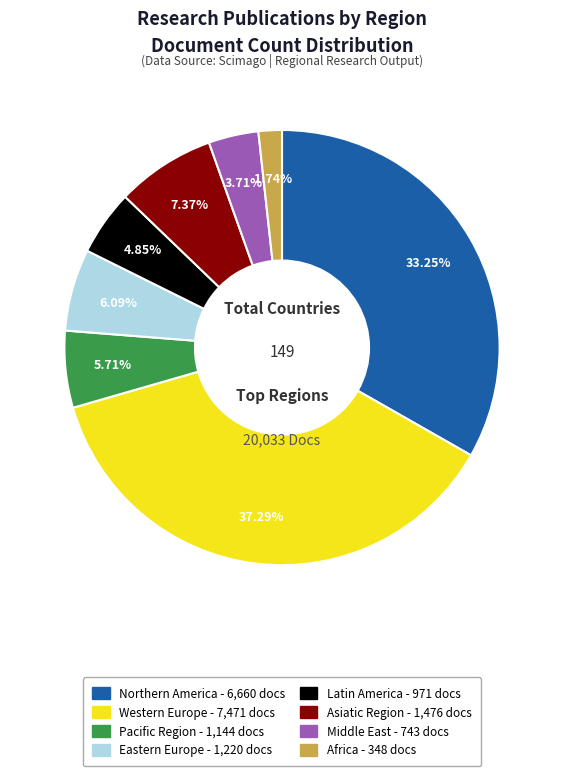

How much of the chart is everything except Asiatic Region?

92.6%